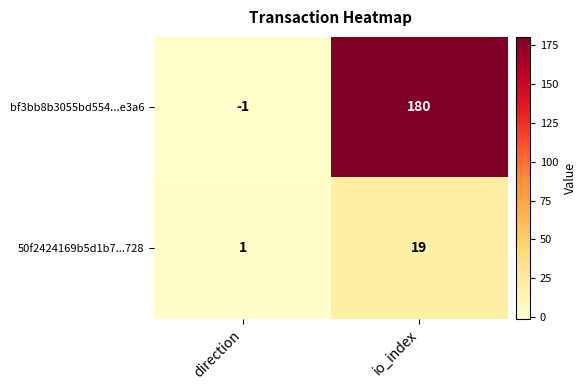

What is the sum of all 50f2424169b5d1b7...728 values?

20